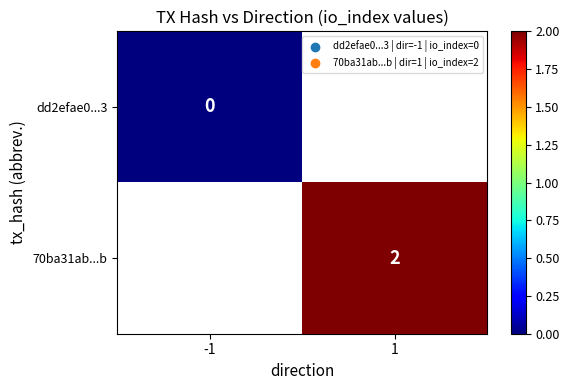

What is the maximum value shown in the chart?

2.0